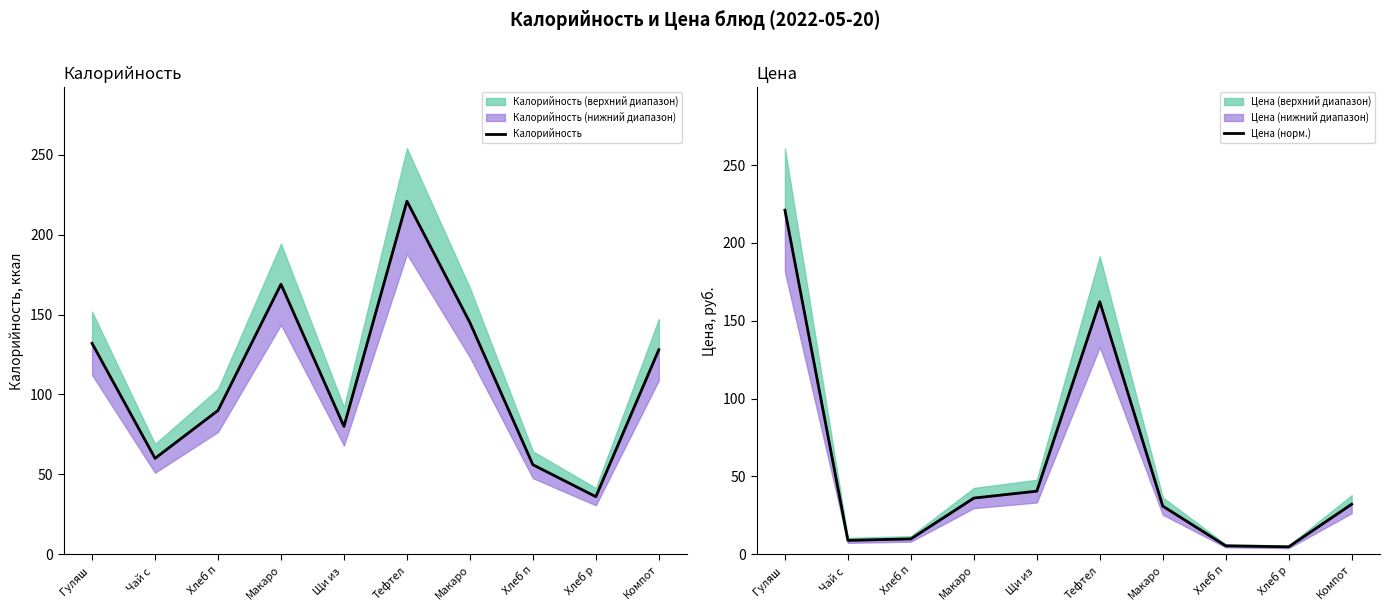

What is the value of the Цена (норм.) point at the 7th from the left?

36.0